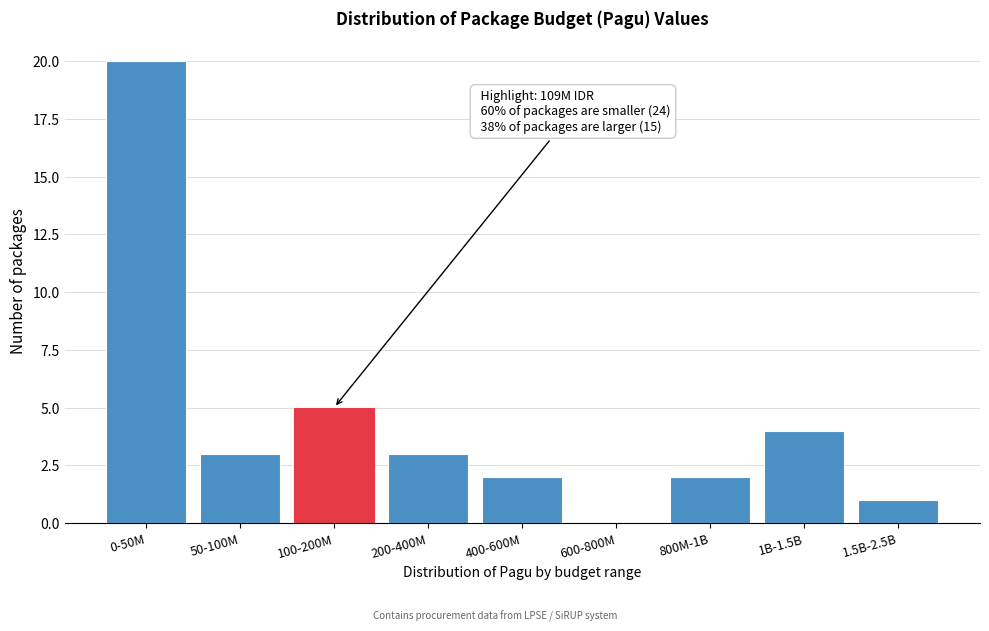

Reading left to right, list all the values displayed in this chart.

0-50M=20	50-100M=3	100-200M=5	200-400M=3	400-600M=2	600-800M=0	800M-1B=2	1B-1.5B=4	1.5B-2.5B=1